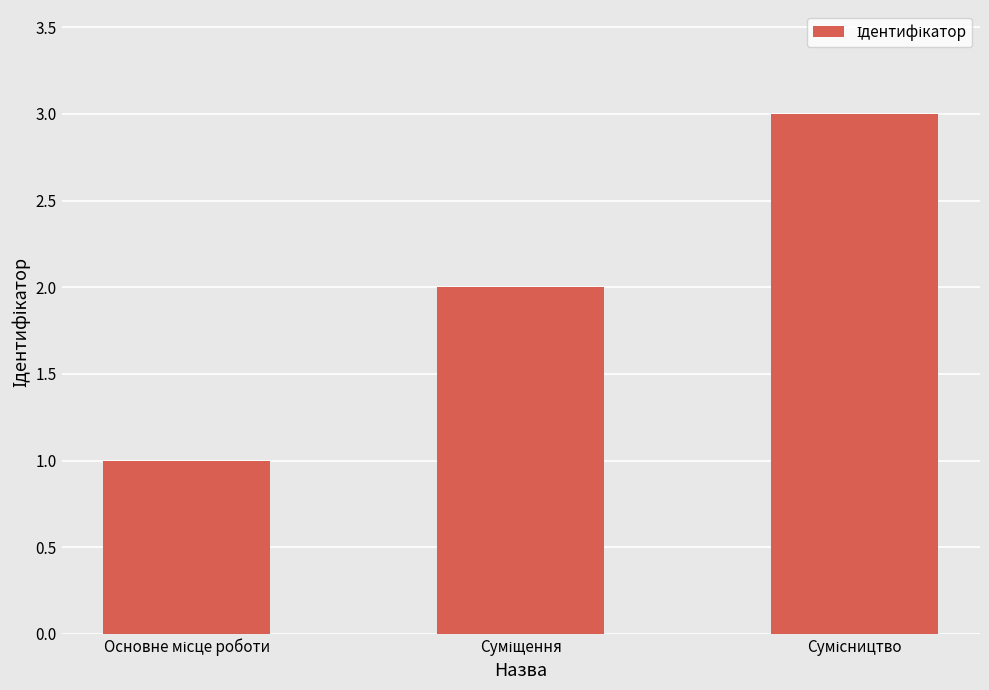

What is the sum of all values?

6